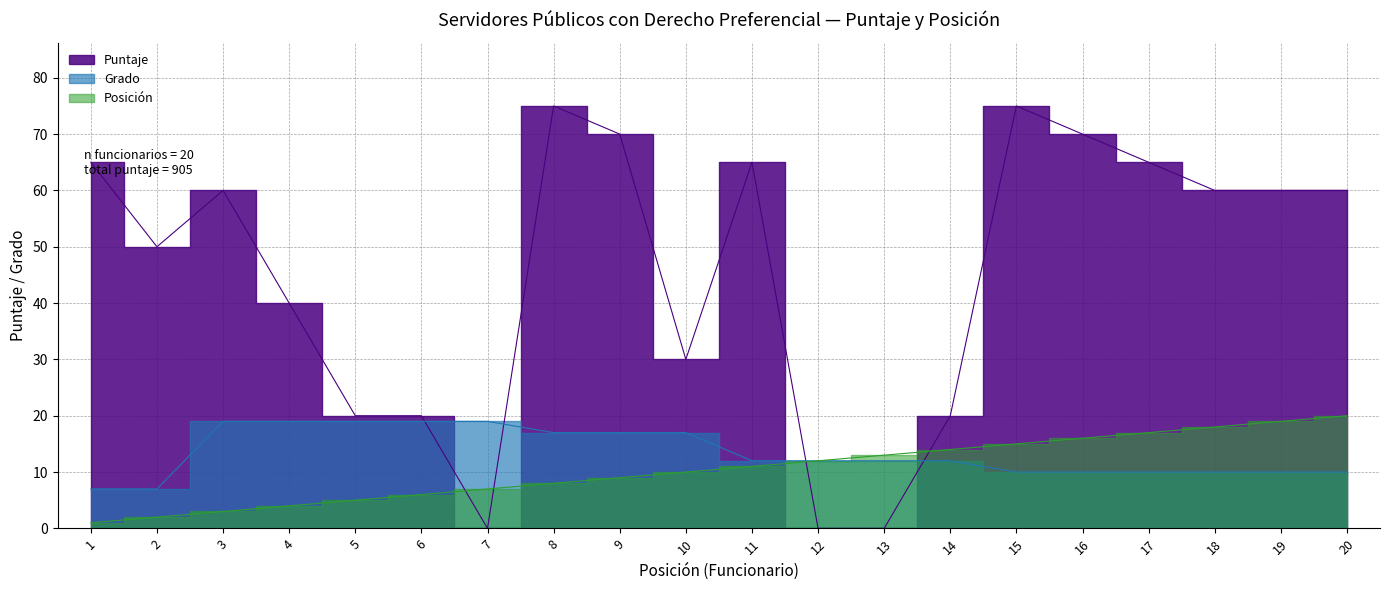

What is the difference between the maximum and minimum values in the Puntaje series?

75